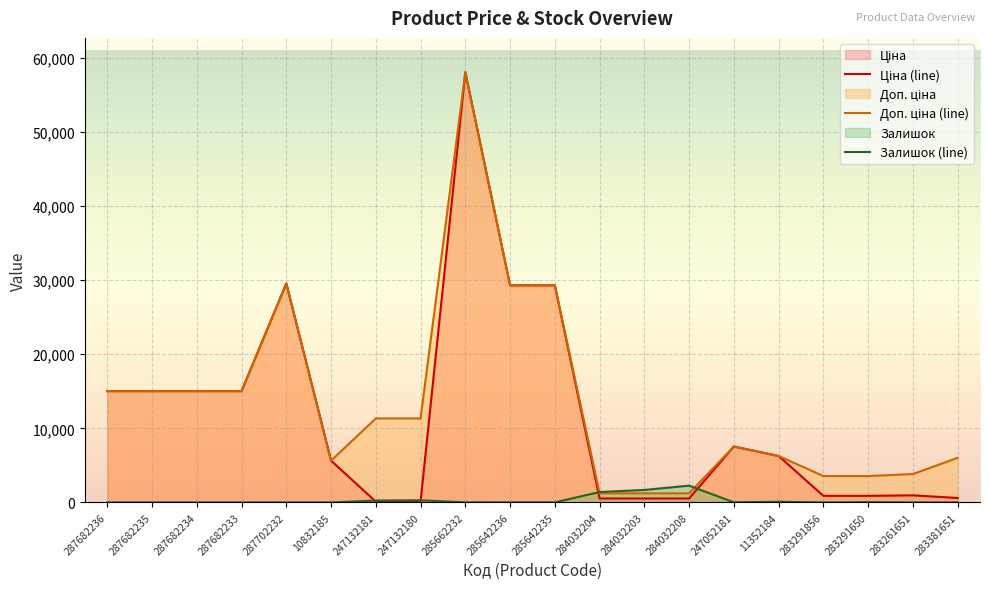

The Залишок series shows -1213.0 at 287682235. True or false?

False